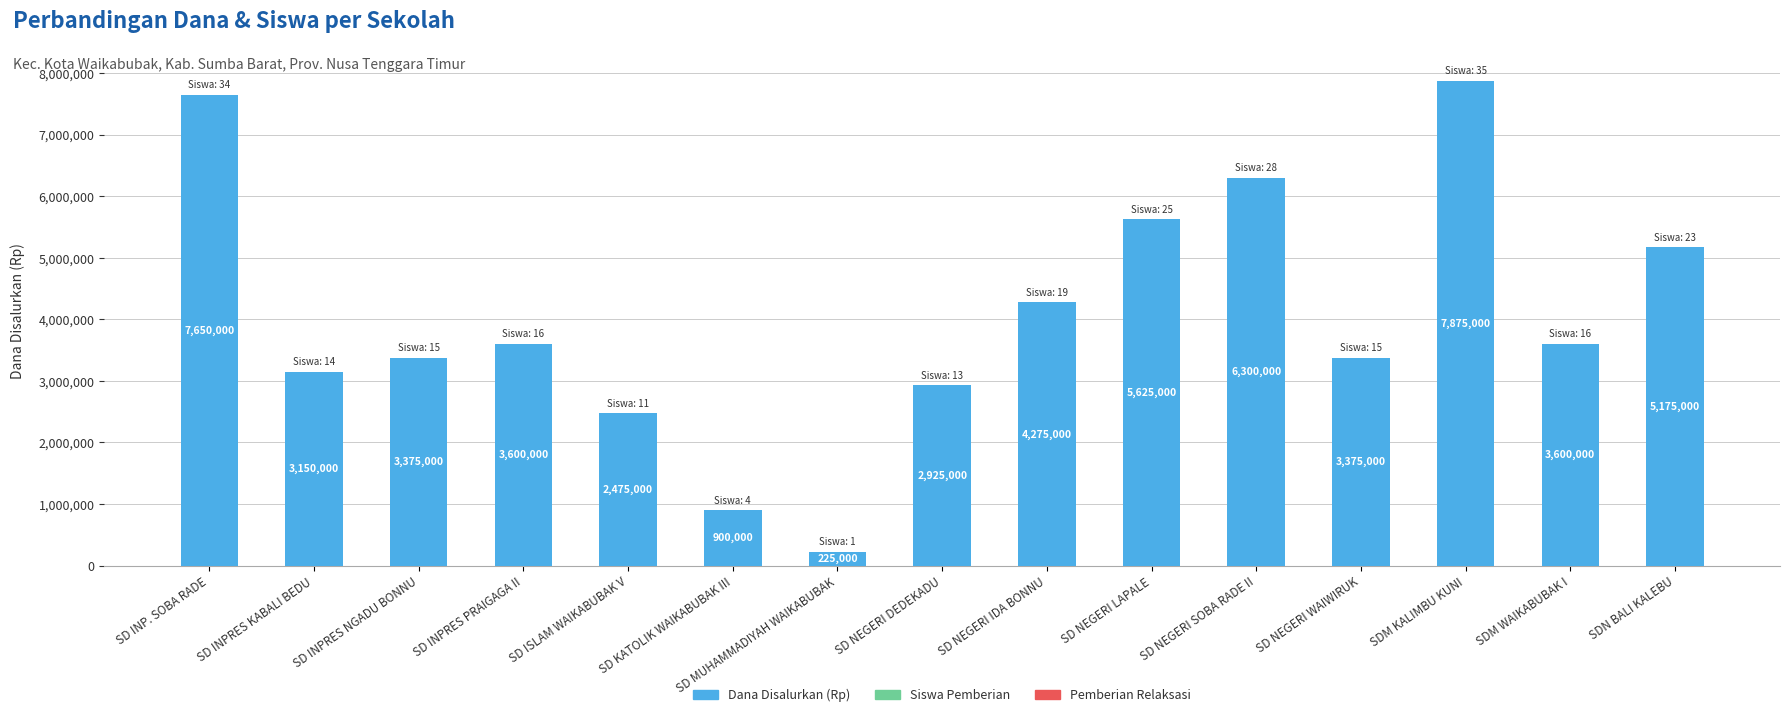

What is the sum of all values?

60525000